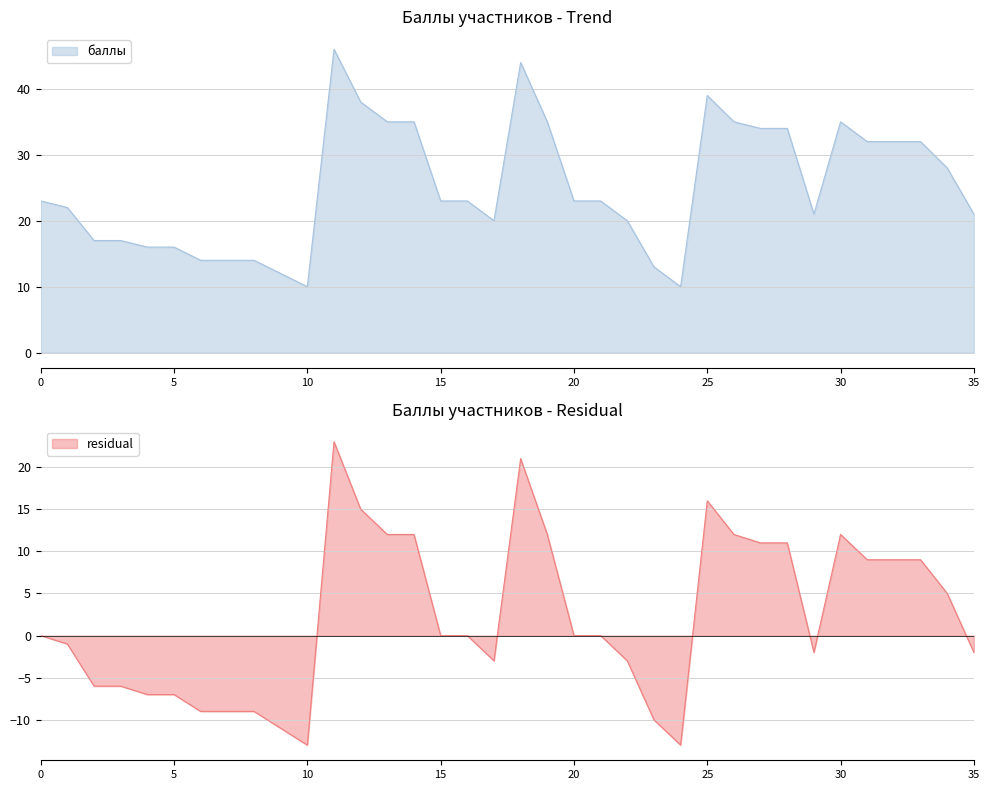

What is the sum of the residual values at 5а-3 and 5а-8?

-15